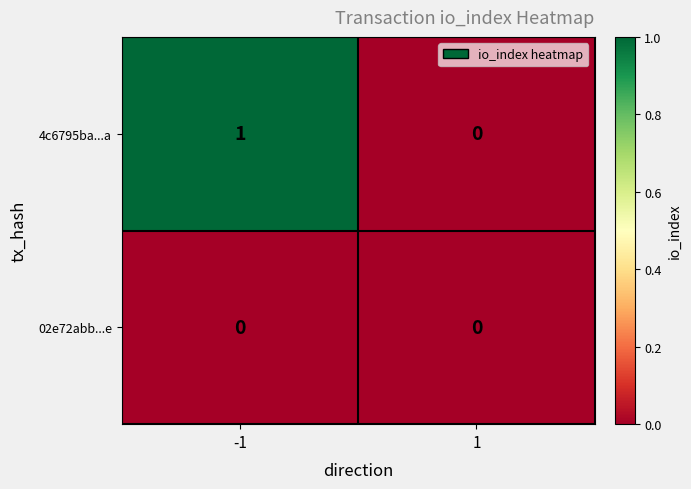

What is the greatest value displayed?

1